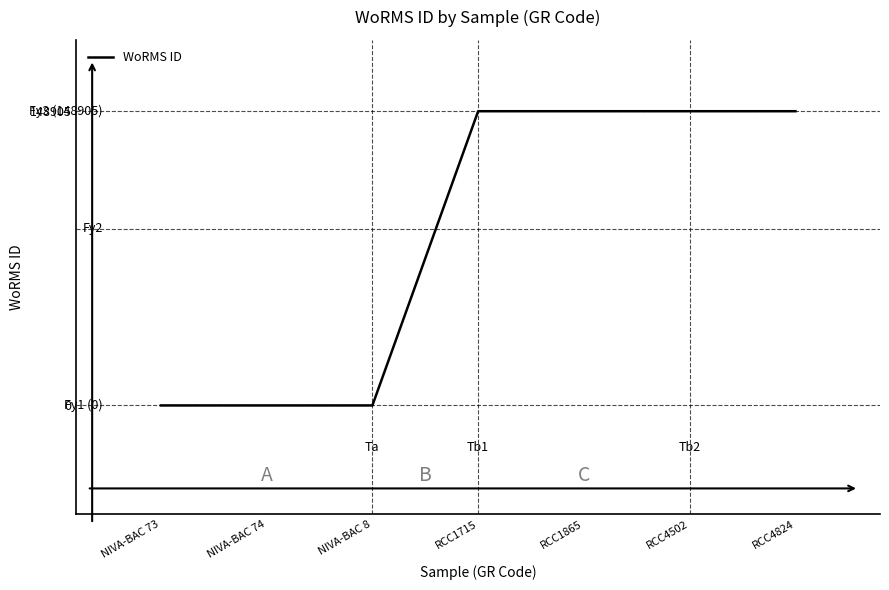

The value at NIVA-BAC 73 is -62821. True or false?

False